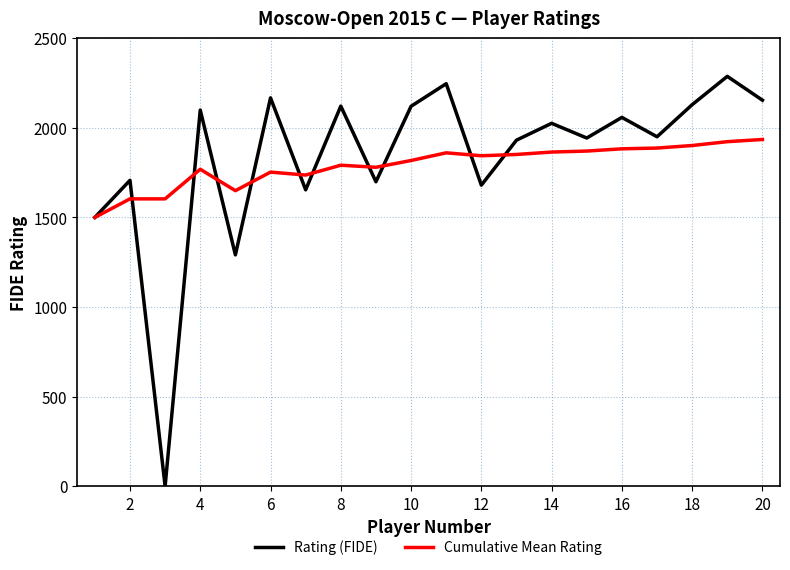

Rank the series by their maximum value, from highest to lowest.

Rating (FIDE), Cumulative Mean Rating